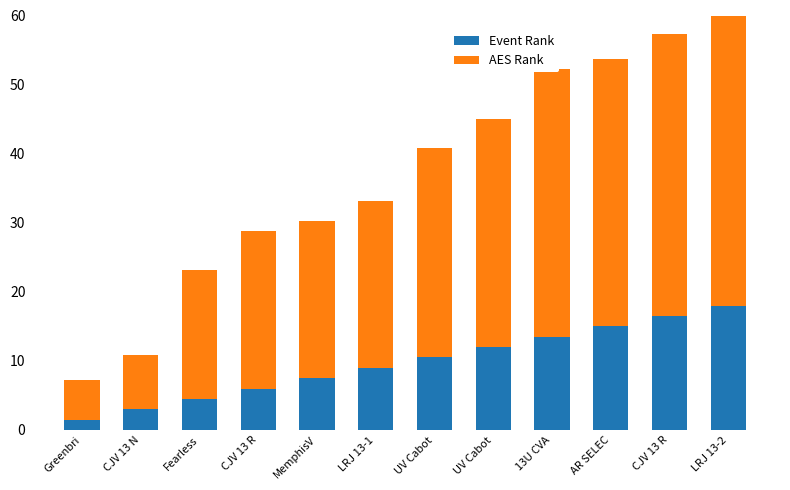

What is the label of the 9th bar from the left?

13U CVA